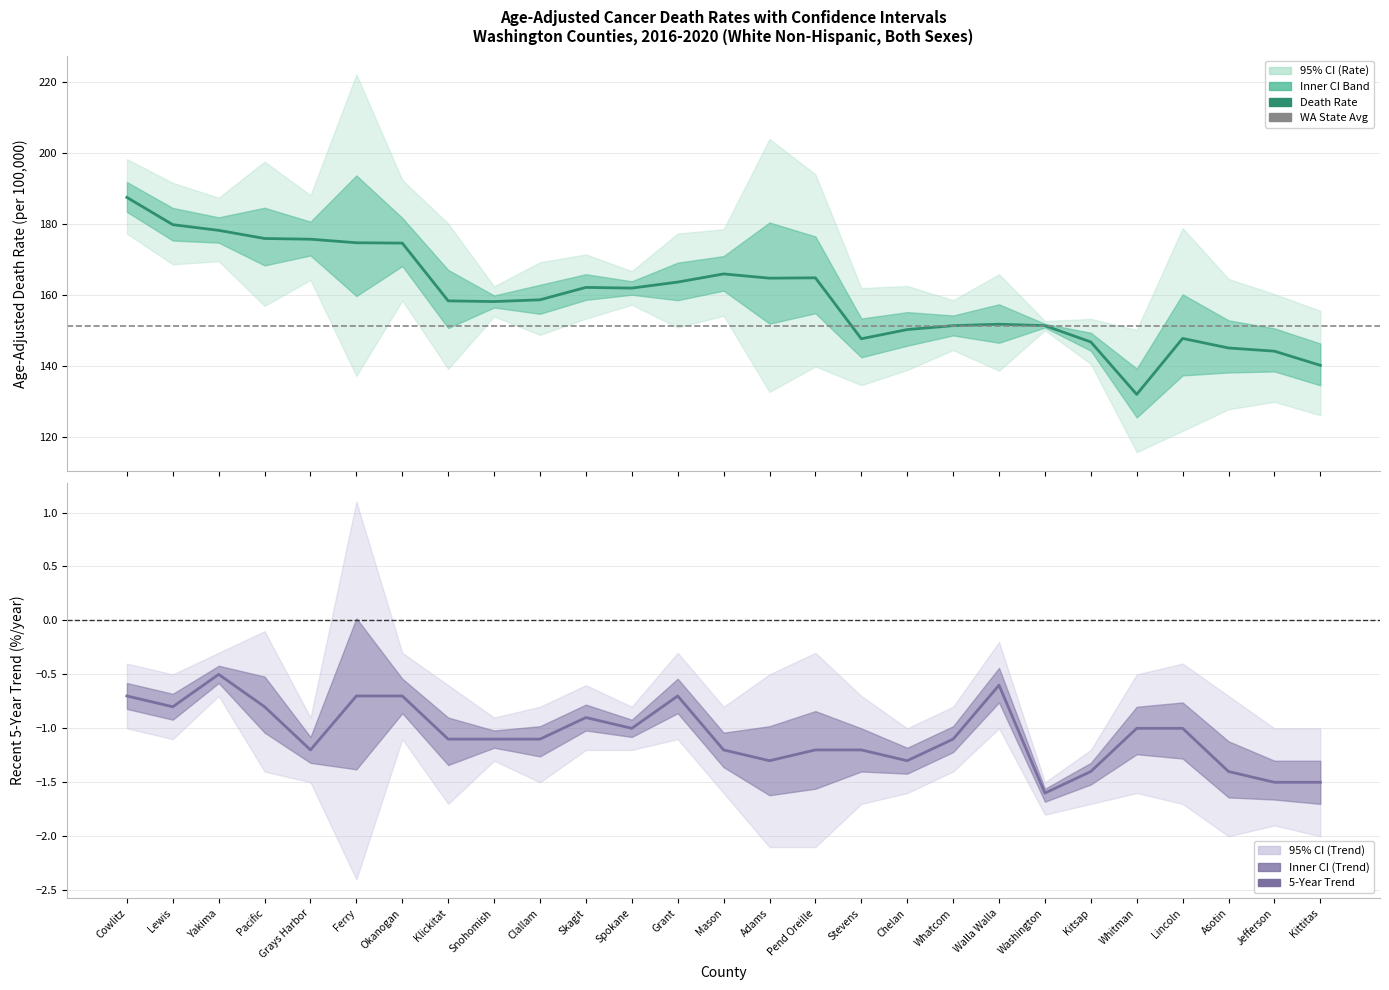

Reading left to right, transcribe all the data shown in this chart.

rate: 187.5	179.8	178.2	175.9	175.7	174.7	174.6	158.3	158.1	158.6	162.1	161.9	163.6	165.9	164.7	164.8	147.6	150.2	151.3	151.7	151.3	146.7	131.9	147.7	145.0	144.1	140.1
upper_ci: 198.3	191.6	187.4	197.6	188.1	222.2	192.4	180.1	162.4	169.2	171.4	166.7	177.3	178.5	204.0	194.0	161.9	162.5	158.5	165.8	152.6	153.2	150.1	178.8	164.5	160.2	155.5
lower_ci: 177.3	168.6	169.5	156.9	164.2	137.1	158.4	139.1	153.9	148.7	153.3	157.2	150.8	154.1	132.6	139.8	134.5	138.8	144.4	138.6	150.0	140.5	115.6	121.6	127.7	129.8	126.0
trend_lower: -1.0	-1.1	-0.7	-1.4	-1.5	-2.4	-1.1	-1.7	-1.3	-1.5	-1.2	-1.2	-1.1	-1.6	-2.1	-2.1	-1.7	-1.6	-1.4	-1.0	-1.8	-1.7	-1.6	-1.7	-2.0	-1.9	-2.0
trend_upper: -0.4	-0.5	-0.3	-0.1	-0.9	1.1	-0.3	-0.6	-0.9	-0.8	-0.6	-0.8	-0.3	-0.8	-0.5	-0.3	-0.7	-1.0	-0.8	-0.2	-1.5	-1.2	-0.5	-0.4	-0.7	-1.0	-1.0
trend: -0.7	-0.8	-0.5	-0.8	-1.2	-0.7	-0.7	-1.1	-1.1	-1.1	-0.9	-1.0	-0.7	-1.2	-1.3	-1.2	-1.2	-1.3	-1.1	-0.6	-1.6	-1.4	-1.0	-1.0	-1.4	-1.5	-1.5